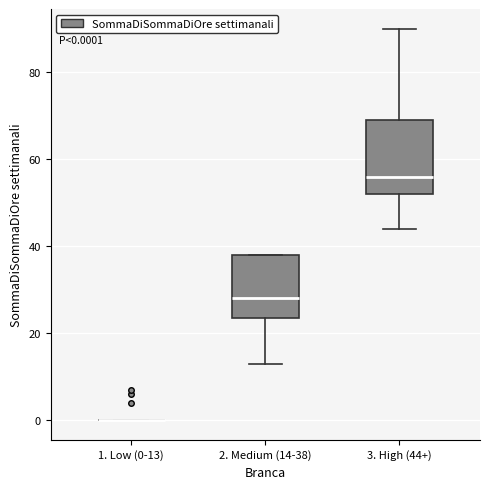

Which box is the tallest, from its lower edge to its upper edge?

3. High (44+)